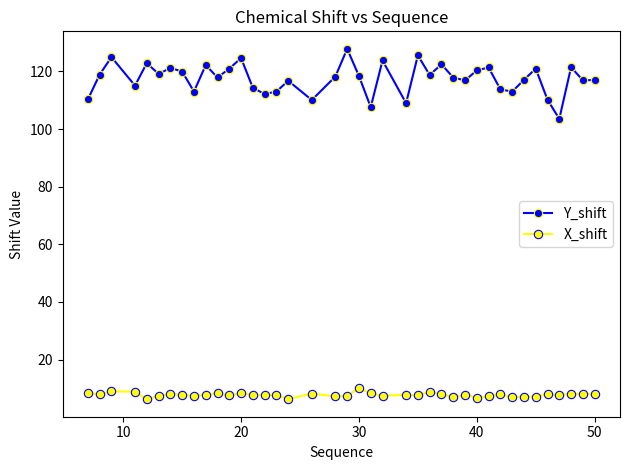

Which series has the largest total across all categories?

Y_shift